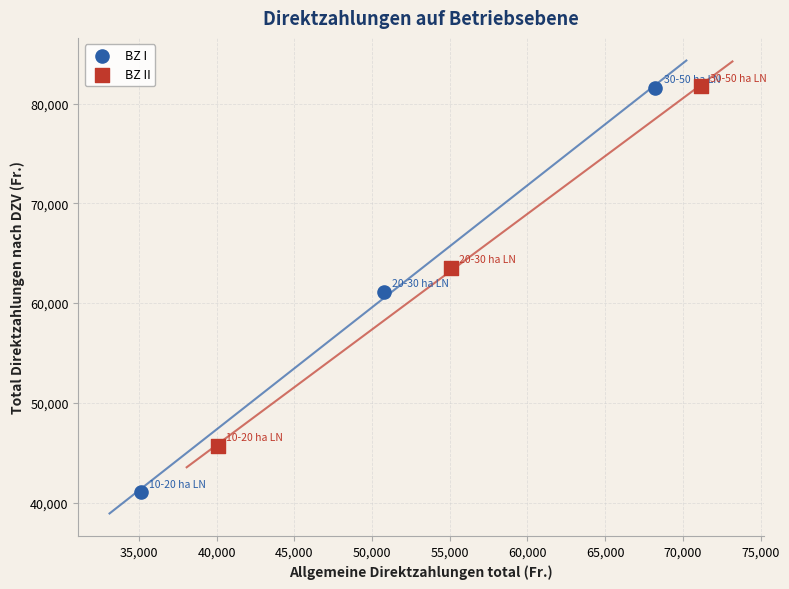

Which series reaches the minimum Y coordinate?

BZ I